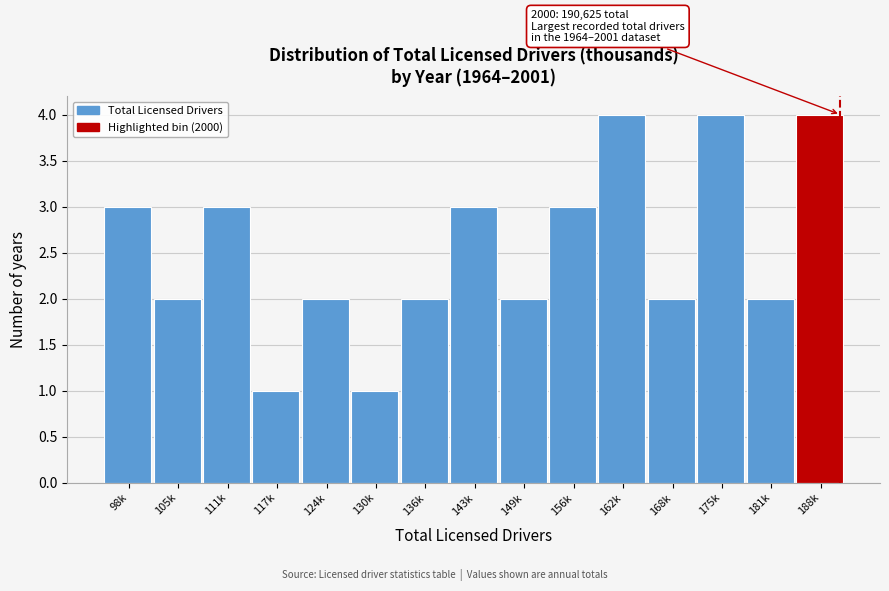

Reading left to right, list all the values displayed in this chart.

98k=3	105k=2	111k=3	117k=1	124k=2	130k=1	136k=2	143k=3	149k=2	156k=3	162k=4	168k=2	175k=4	181k=2	188k=4